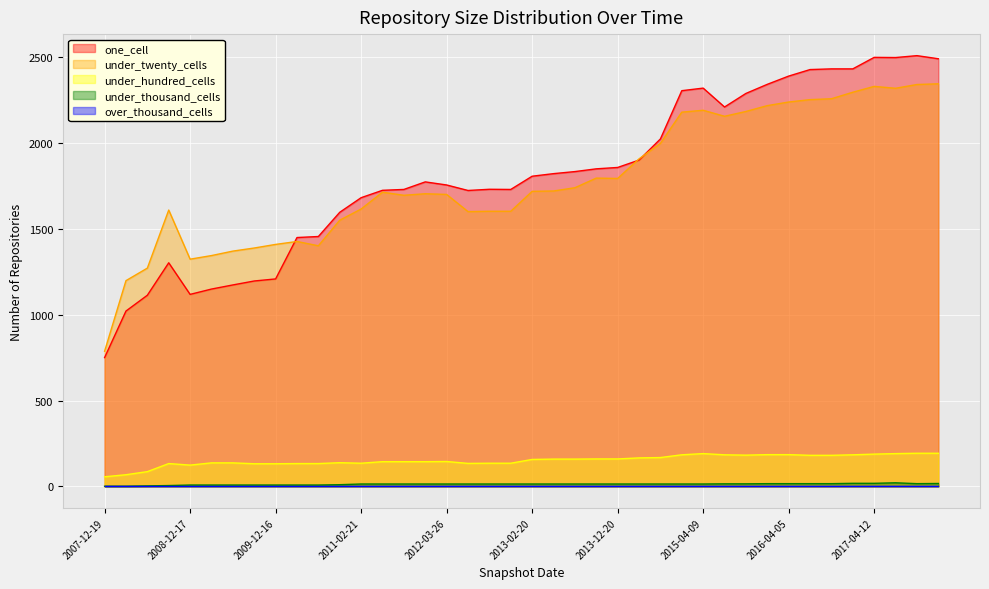

In under_twenty_cells, how many points are higher than both neighbors (excluding endpoints)?

7